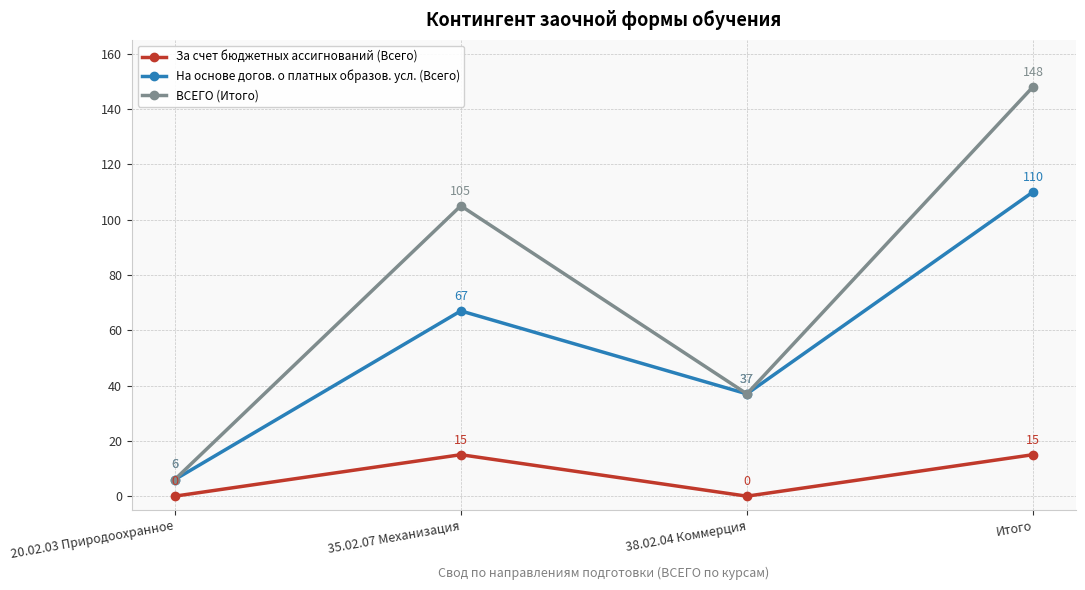

True or false: ВСЕГО (Итого) has a value of 82 at Итого.

False